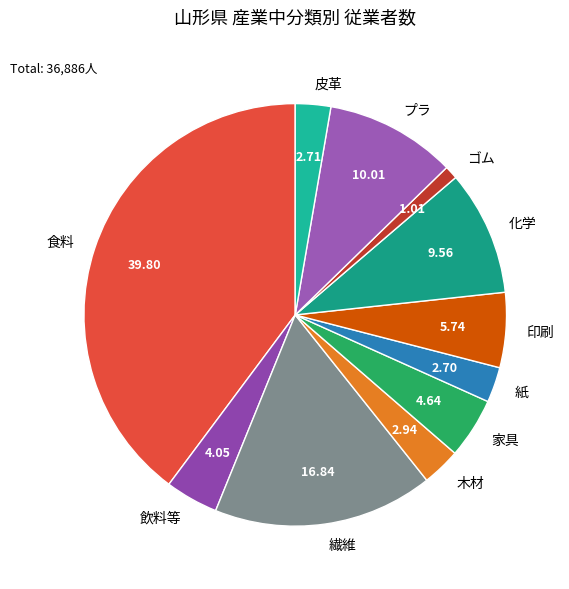

Between 家具 and 紙, which is larger?

家具